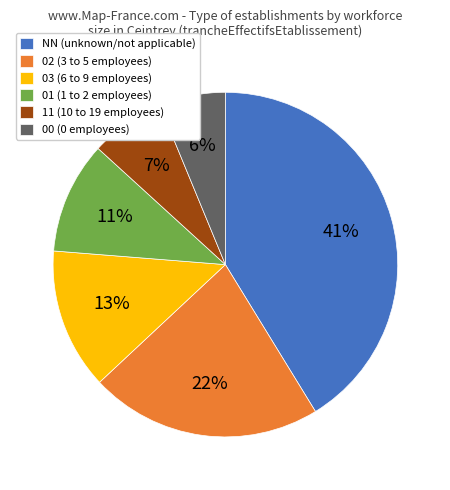

To the nearest percent, what percentage of the pie is 01?

11%